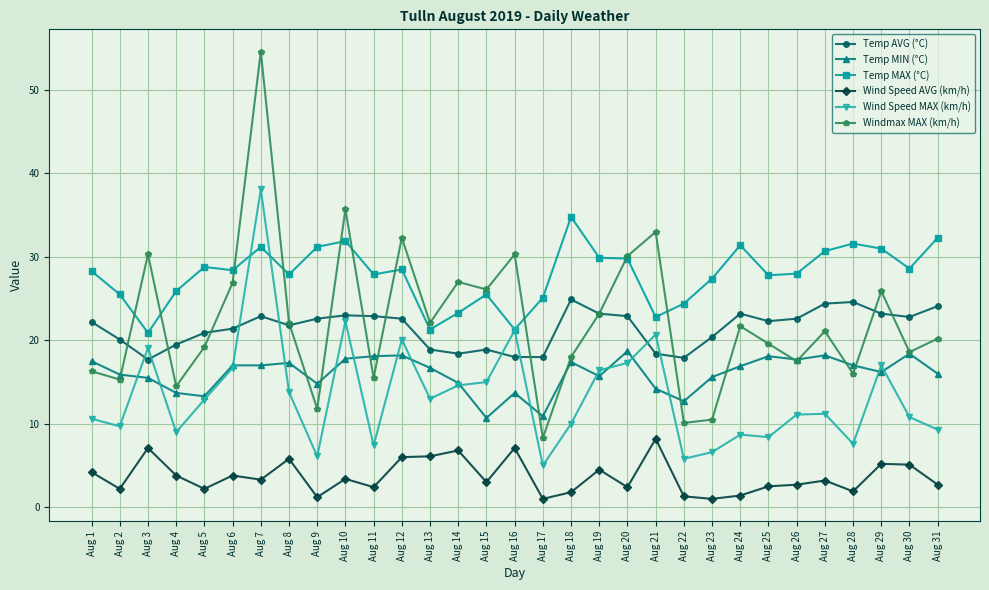

What is the value of the Temp MIN (°C) point at the 20th from the left?

18.7